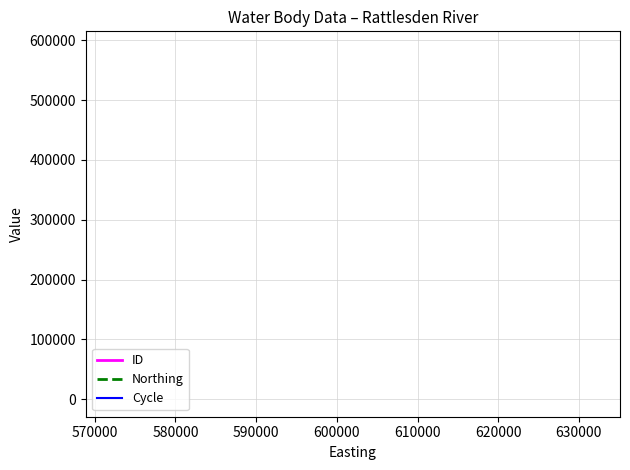

Is this an area chart (filled region under the line)?

No